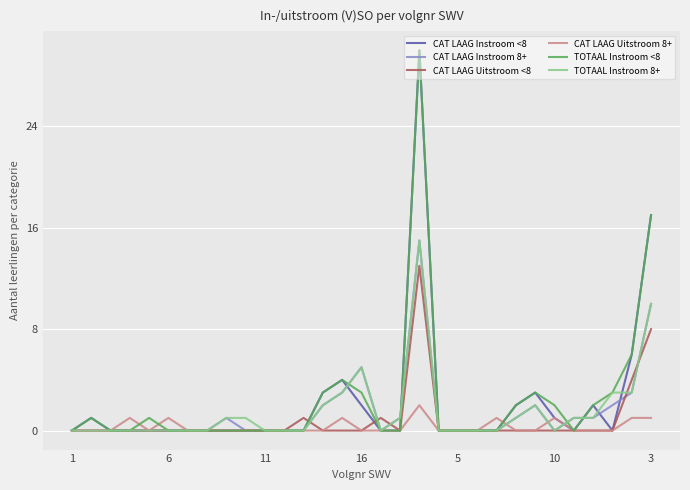

What is the maximum value shown in the chart?

30